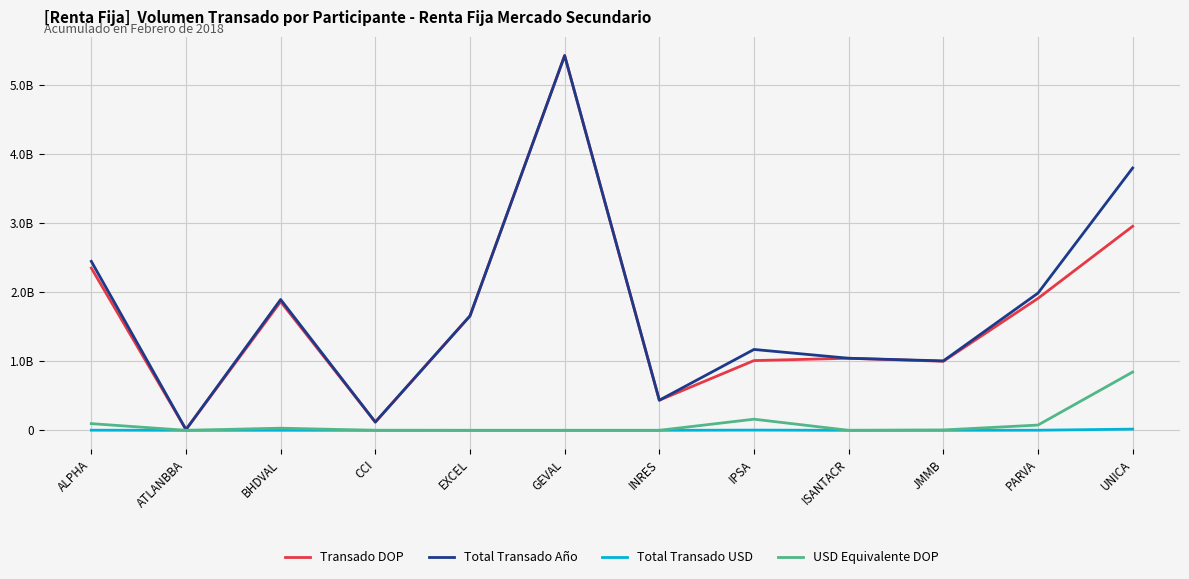

Does the chart have visible grid lines?

Yes